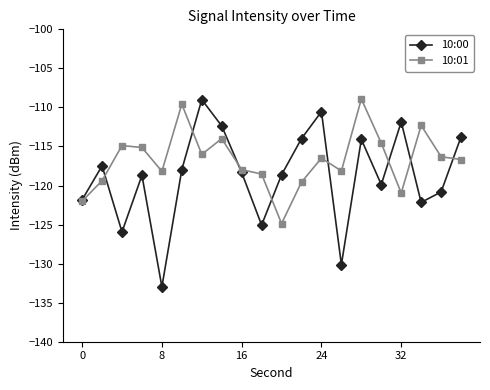

True or false: 10:00 and 10:01 cross at least once.

True